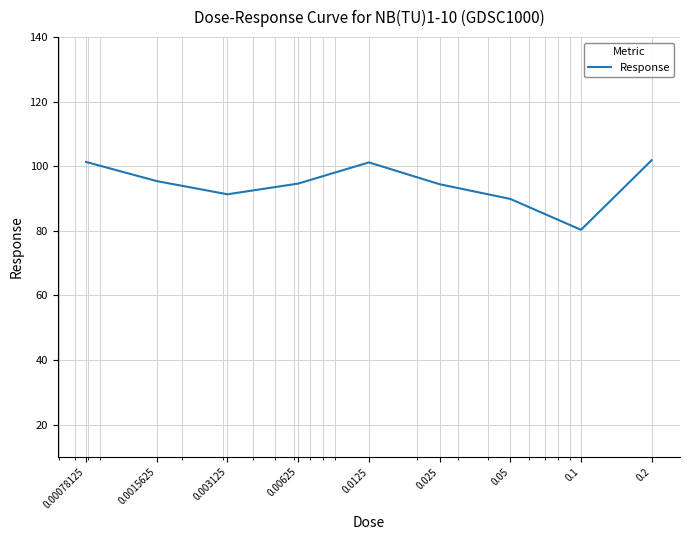

What is the minimum value shown in the chart?

80.3